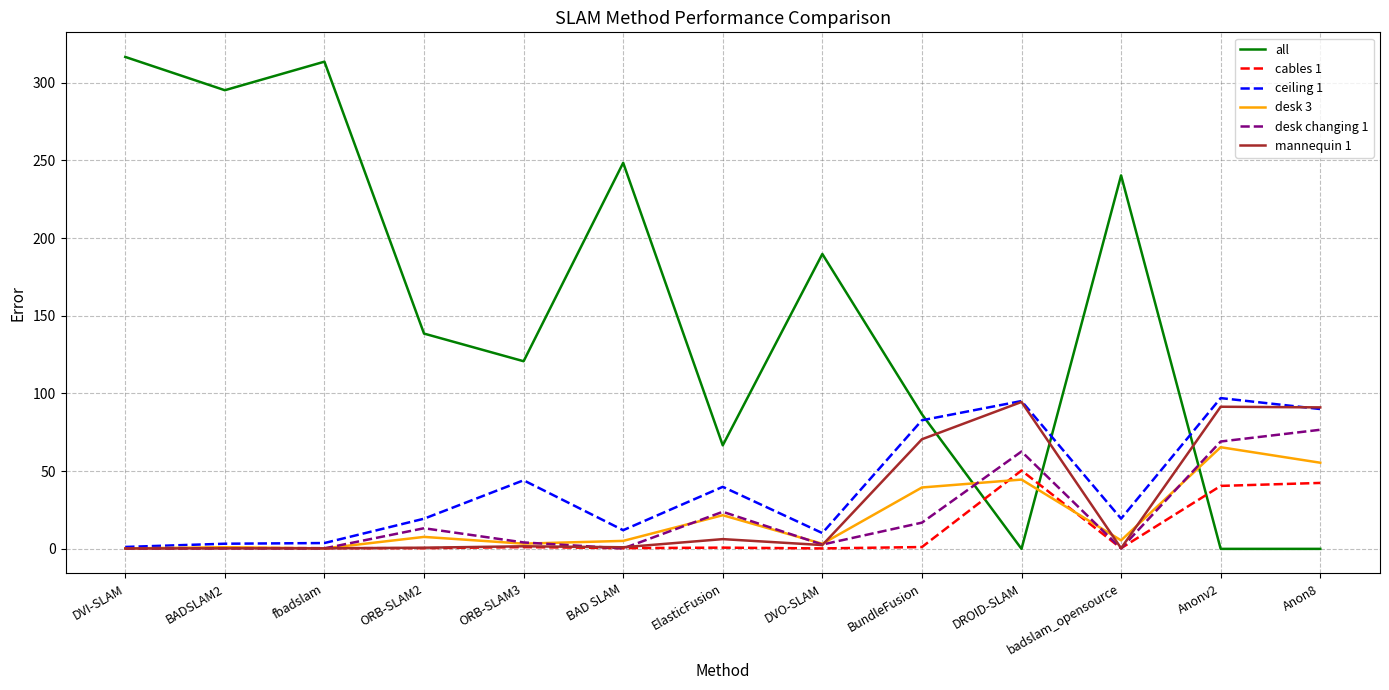

Between BundleFusion and badslam_opensource, which series saw the biggest shift?

all